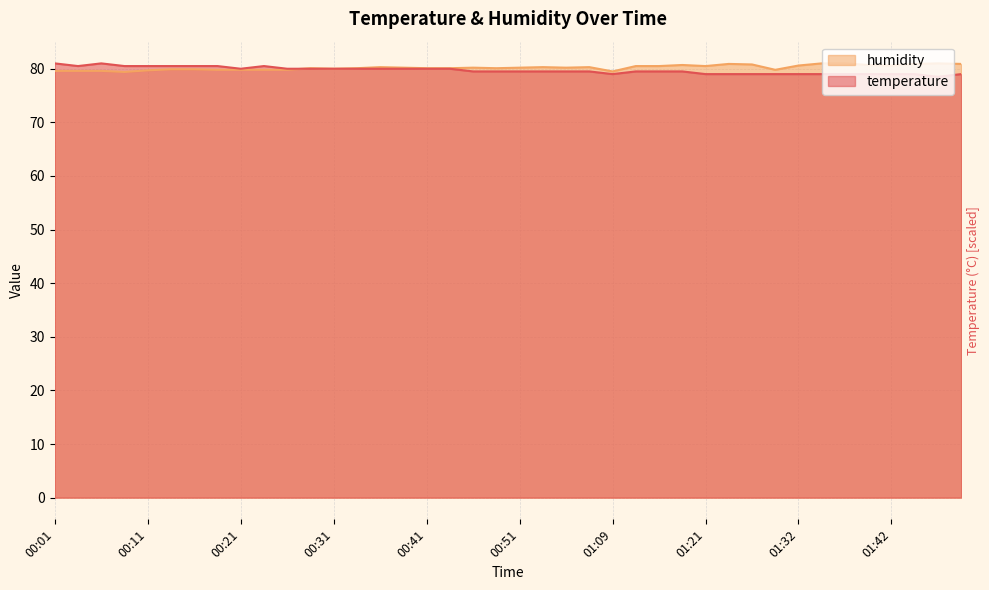

Reading left to right, list all the values displayed in this chart.

temperature: 00:01=81.0	00:04=80.5	00:06=81.0	00:09=80.5	00:11=80.5	00:14=80.5	00:16=80.5	00:19=80.5	00:21=80.0	00:23=80.5	00:26=80.0	00:28=80.0	00:31=80.0	00:33=80.0	00:36=80.0	00:38=80.0	00:41=80.0	00:43=80.0	00:46=79.5	00:48=79.5	00:51=79.5	00:53=79.5	00:56=79.5	00:58=79.5	01:09=79.0	01:14=79.5	01:16=79.5	01:19=79.5	01:21=79.0	01:24=79.0	01:27=79.0	01:29=79.0	01:32=79.0	01:34=79.0	01:37=79.0	01:39=79.0	01:42=79.0	01:44=79.0	01:47=78.5	01:49=79.0
humidity: 00:01=79.6	00:04=79.6	00:06=79.6	00:09=79.4	00:11=79.7	00:14=79.9	00:16=79.9	00:19=79.8	00:21=79.8	00:23=79.8	00:26=79.8	00:28=80.1	00:31=80.0	00:33=80.1	00:36=80.3	00:38=80.2	00:41=80.1	00:43=80.1	00:46=80.2	00:48=80.1	00:51=80.2	00:53=80.3	00:56=80.2	00:58=80.3	01:09=79.5	01:14=80.5	01:16=80.5	01:19=80.7	01:21=80.5	01:24=80.9	01:27=80.8	01:29=79.8	01:32=80.6	01:34=81.0	01:37=81.0	01:39=80.7	01:42=80.6	01:44=80.9	01:47=81.0	01:49=80.9